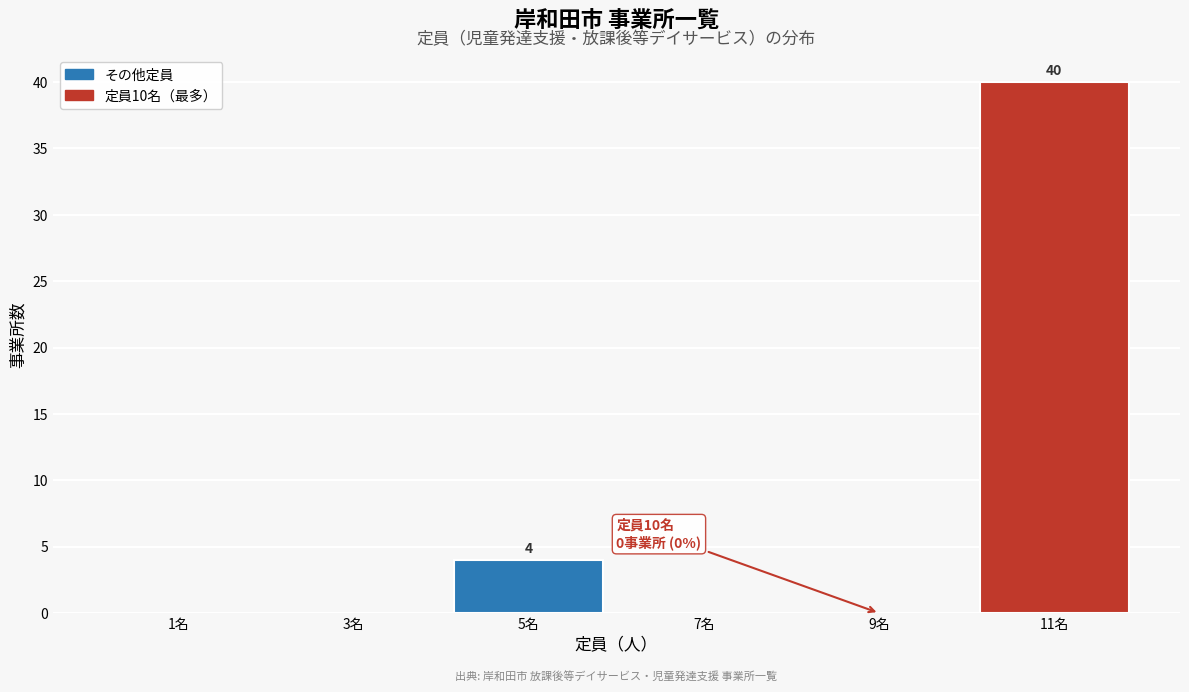

Which range on the x-axis has the tallest bar?

10 to 12